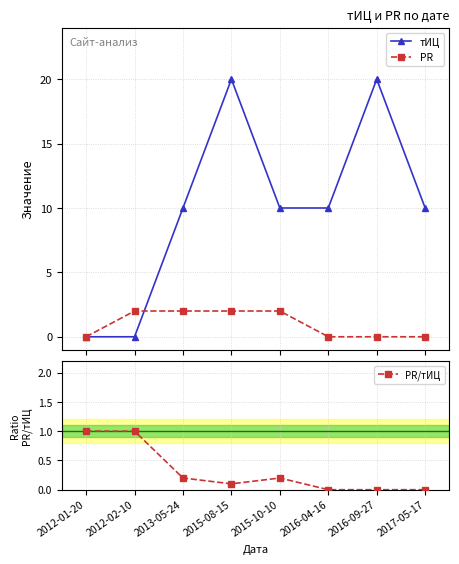

Which category has the highest value in the PR series?

2012-02-10